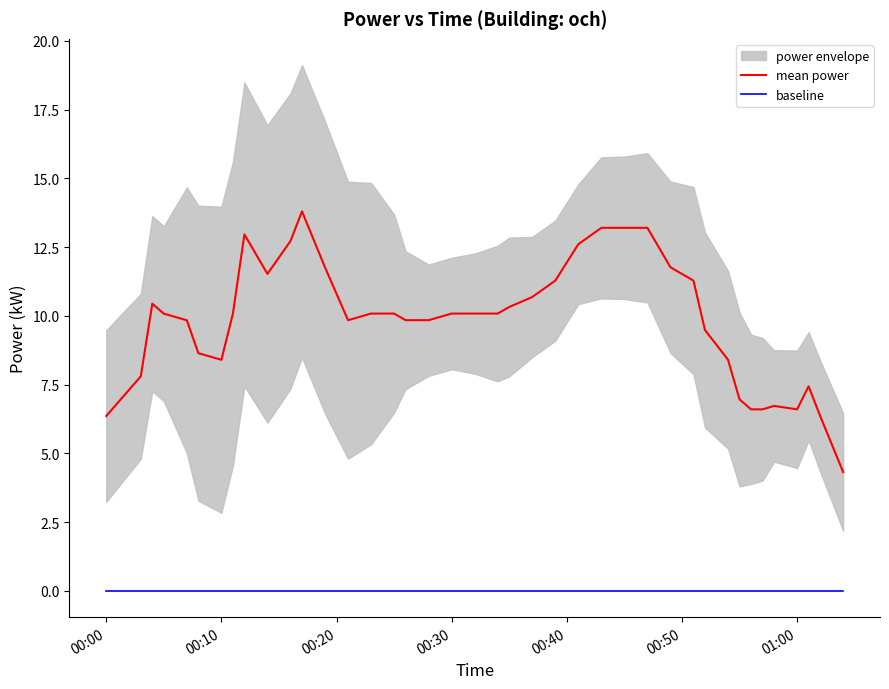

Rank the series by their maximum value, from lowest to highest.

baseline, mean power